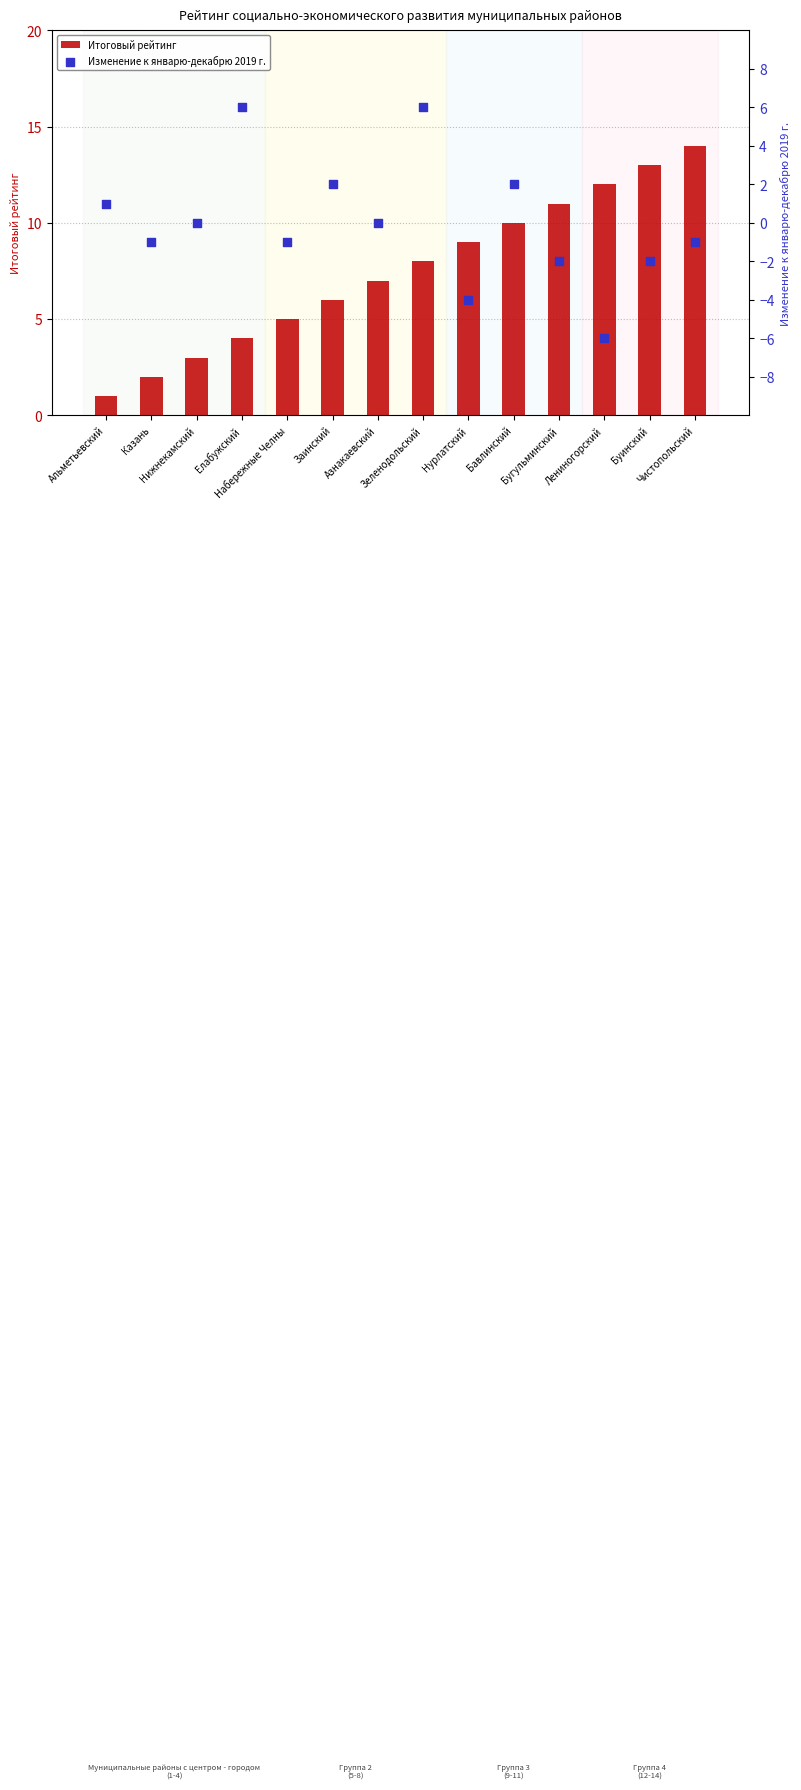

Which series has the largest total across all categories?

Итоговый рейтинг